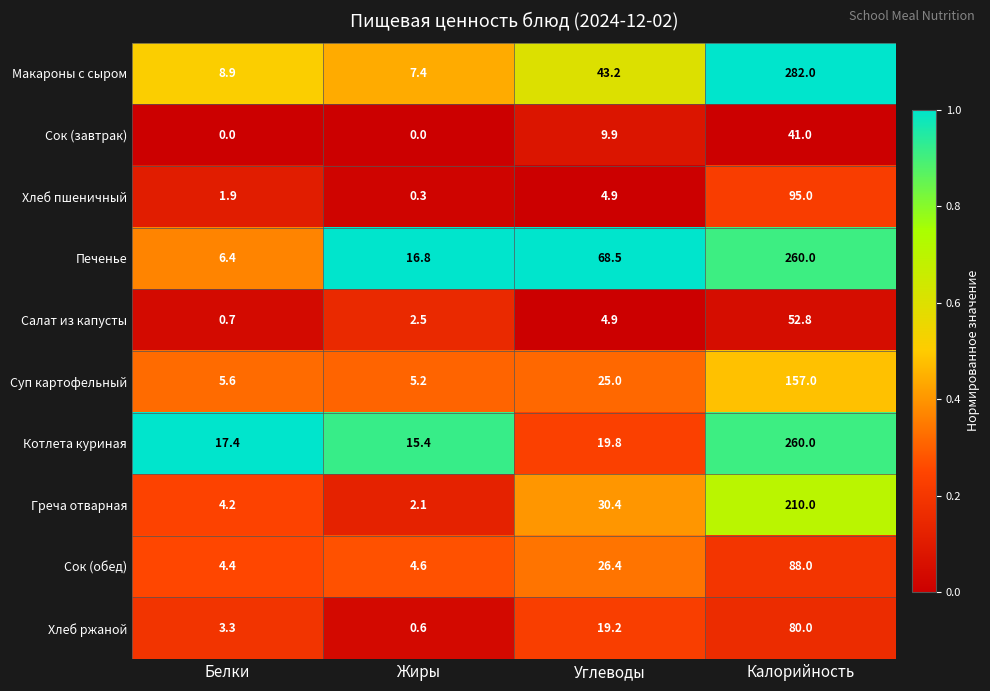

The Хлеб пшеничный series shows 95.0 at Калорийность. True or false?

True